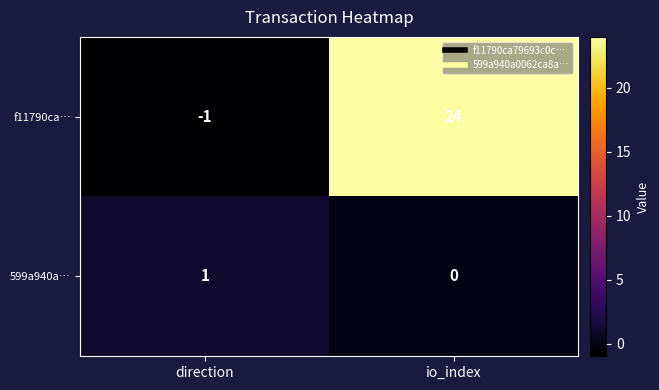

Which series has the widest spread of values?

f11790ca…